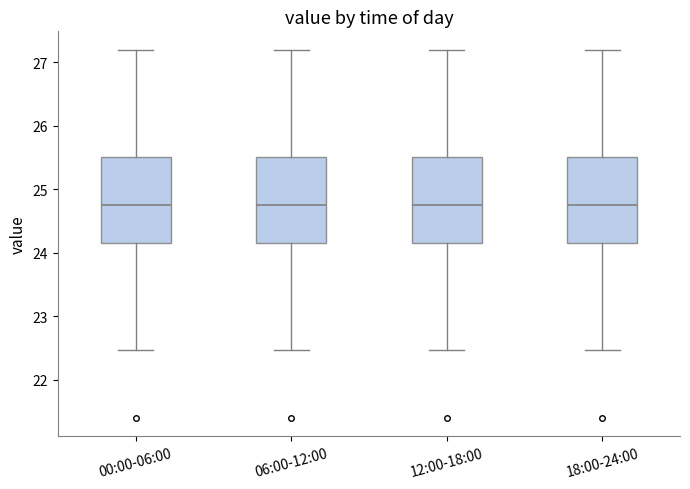

Where is the lower edge of the box for 18:00-24:00 on the y-axis? The values are not printed on the chart, so give them approximately, as read against the axis.

24.2